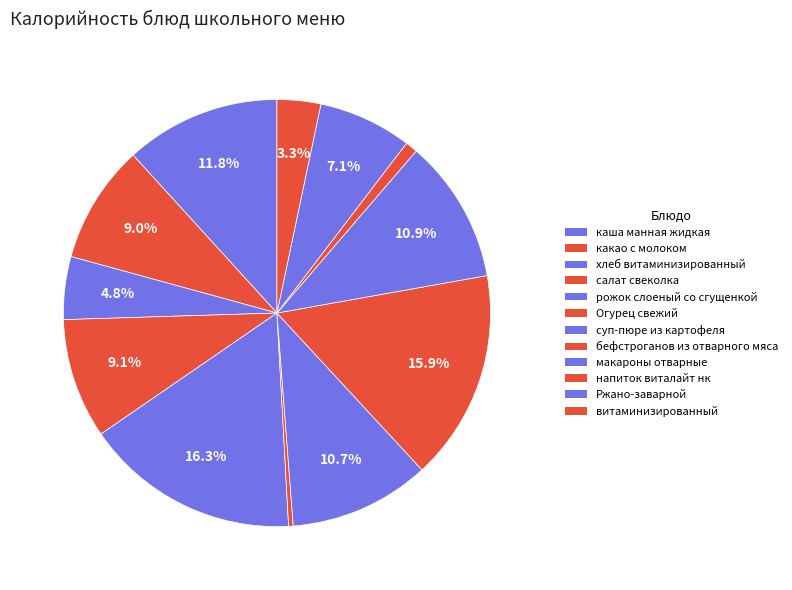

Count the number of slices in the pie.

12